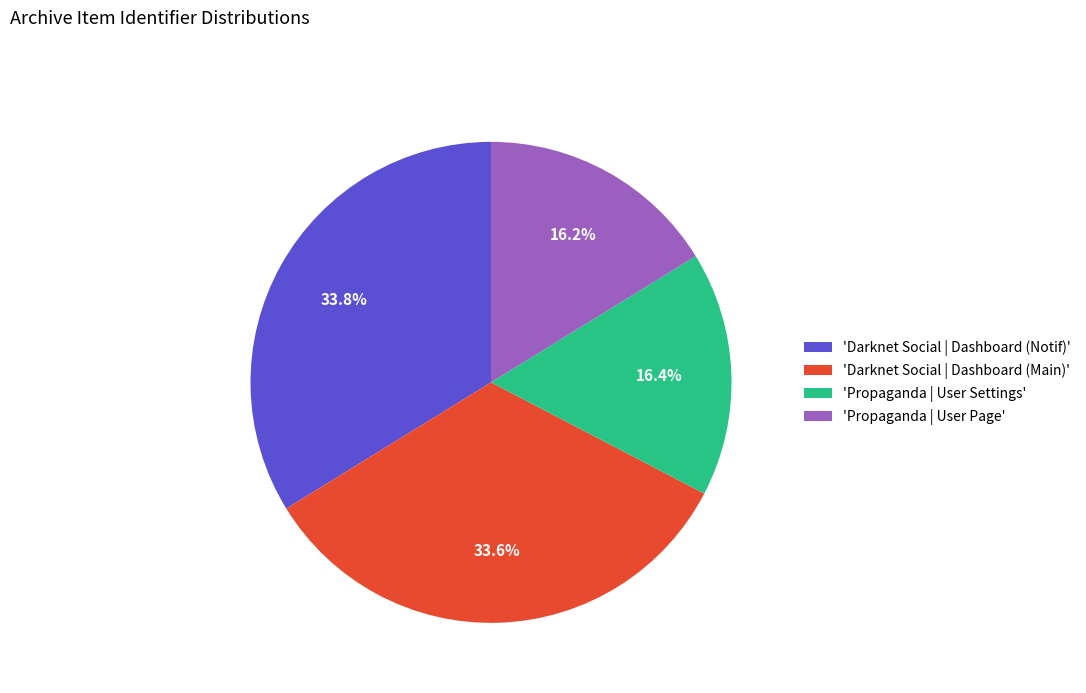

Approximately how many times larger is the value at 'Darknet Social | Dashboard (Main)' compared to 'Darknet Social | Dashboard (Notif)'?

1.0